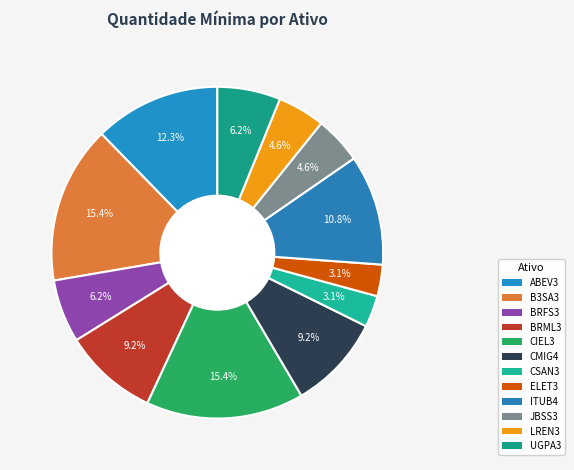

To the nearest percent, what is the difference between the CIEL3 and ITUB4 slice percentages?

5%